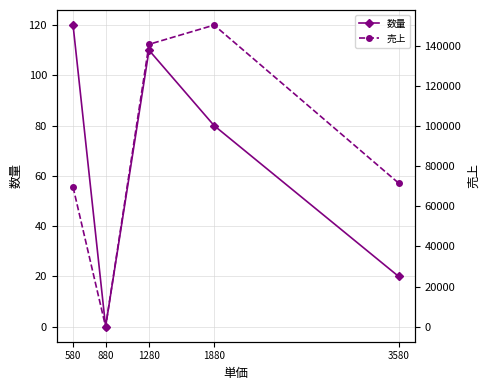

What is the difference between the second highest and second lowest values in the 数量 series?

90